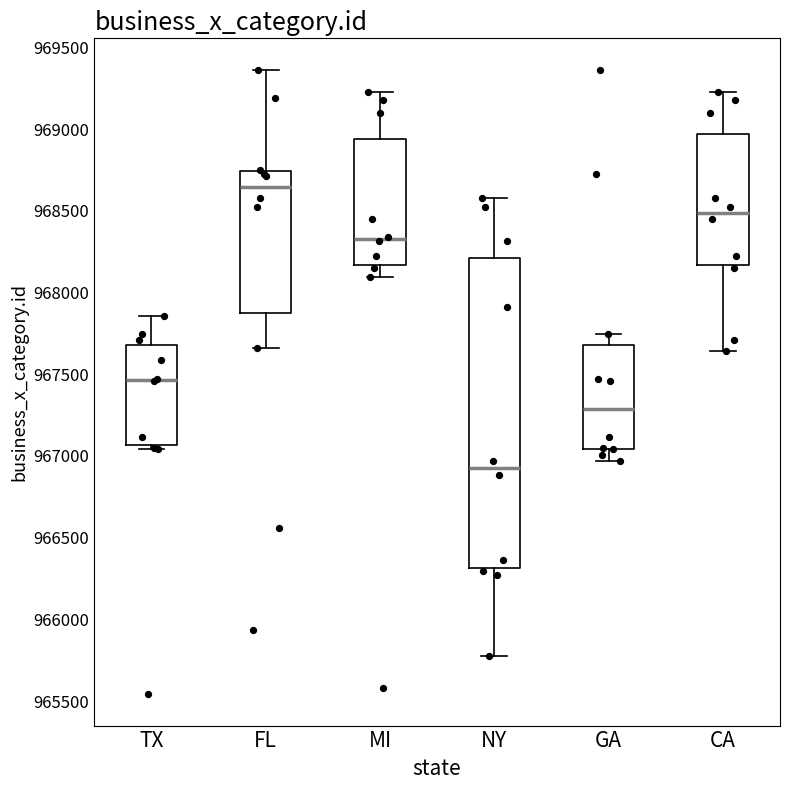

Which box has the lowest median line?

NY